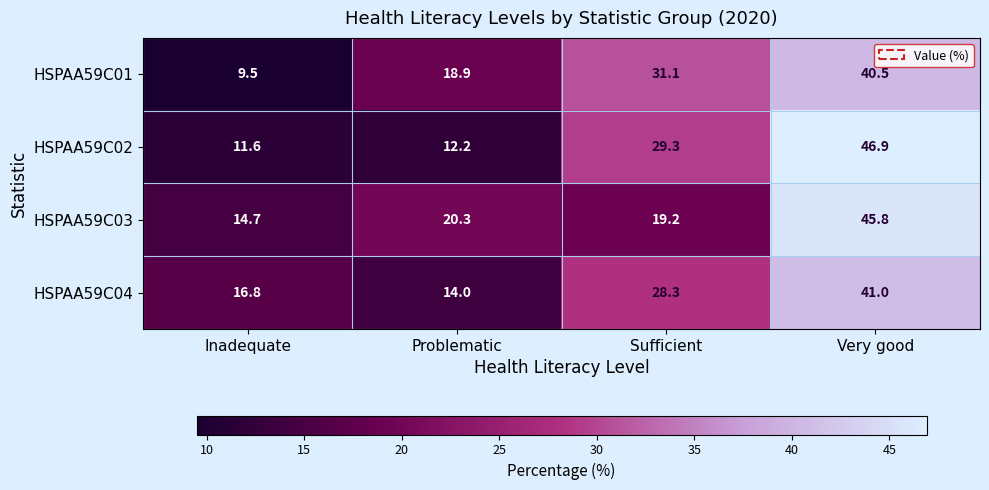

What is the smallest value displayed?

9.5